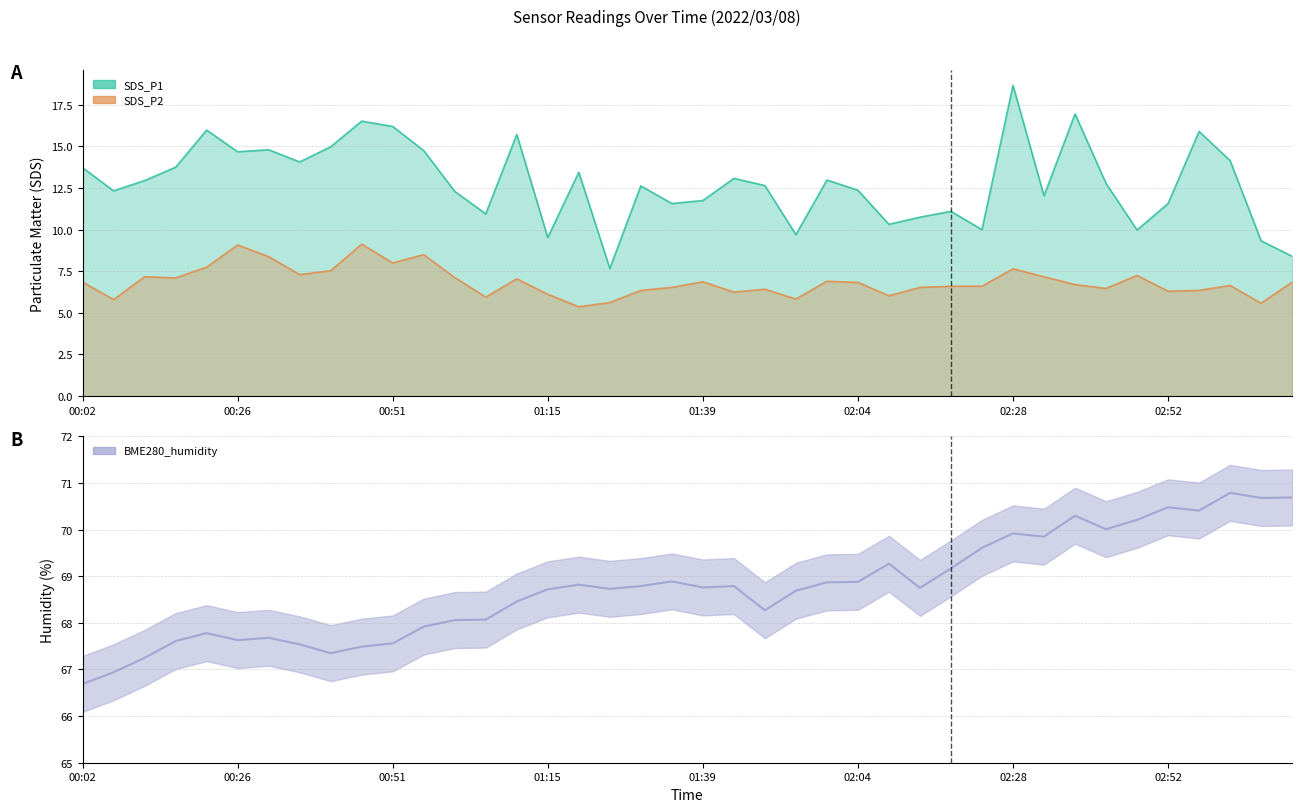

The chart shows a value of 18.6 at 01:39. True or false?

False